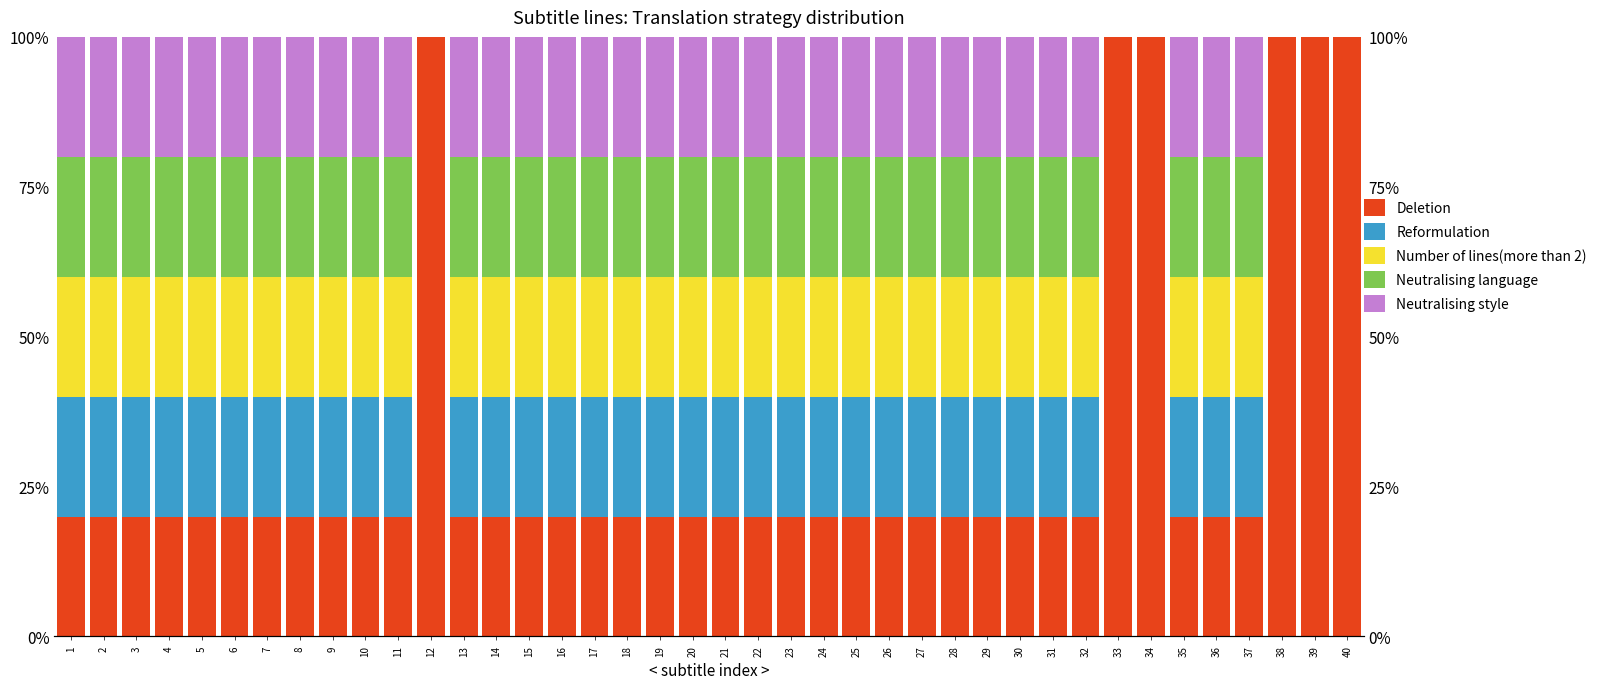

What is the sum of the Neutralising language values at 36 and 6?

40